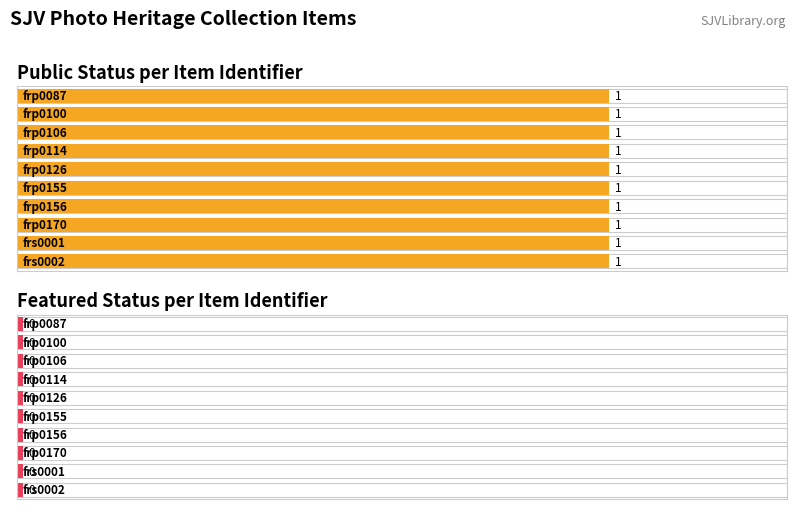

Between frp0114 and frp0100, which is larger?

frp0114